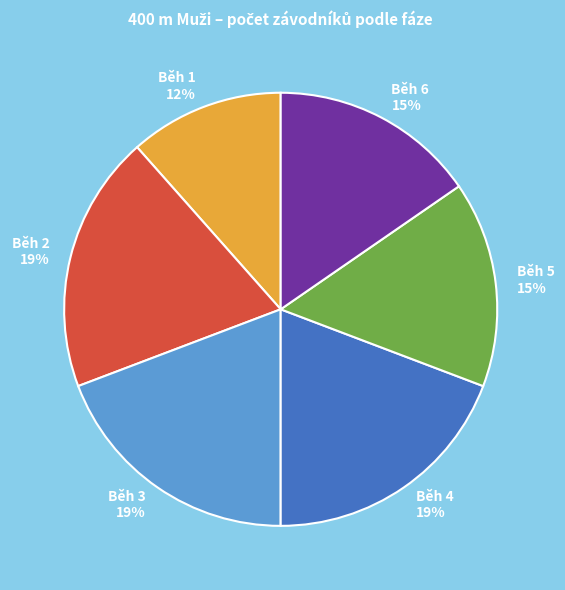

To the nearest percent, what portion does Běh 4 represent?

19%